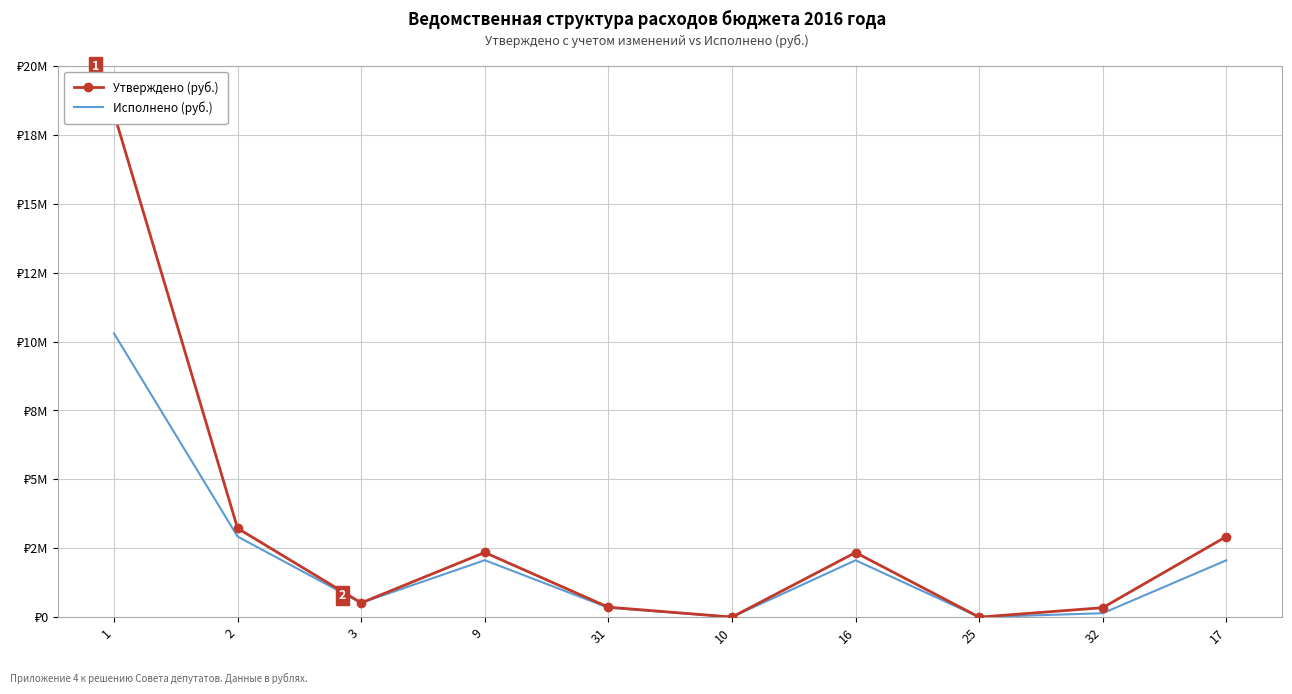

Reading left to right, what are all the values shown in this chart?

Утверждено (руб.): 1=18282781.3	2=3224424.9	3=517138.0	9=2346478.0	31=360808.9	10=1991.0	16=2344487.0	25=0.0	32=341787.9	17=2924708.5
Исполнено (руб.): 1=10299094.1	2=2924708.5	3=517137.5	9=2065783.1	31=341787.9	10=1991.0	16=2063792.1	25=0.0	32=141787.9	17=2063792.1